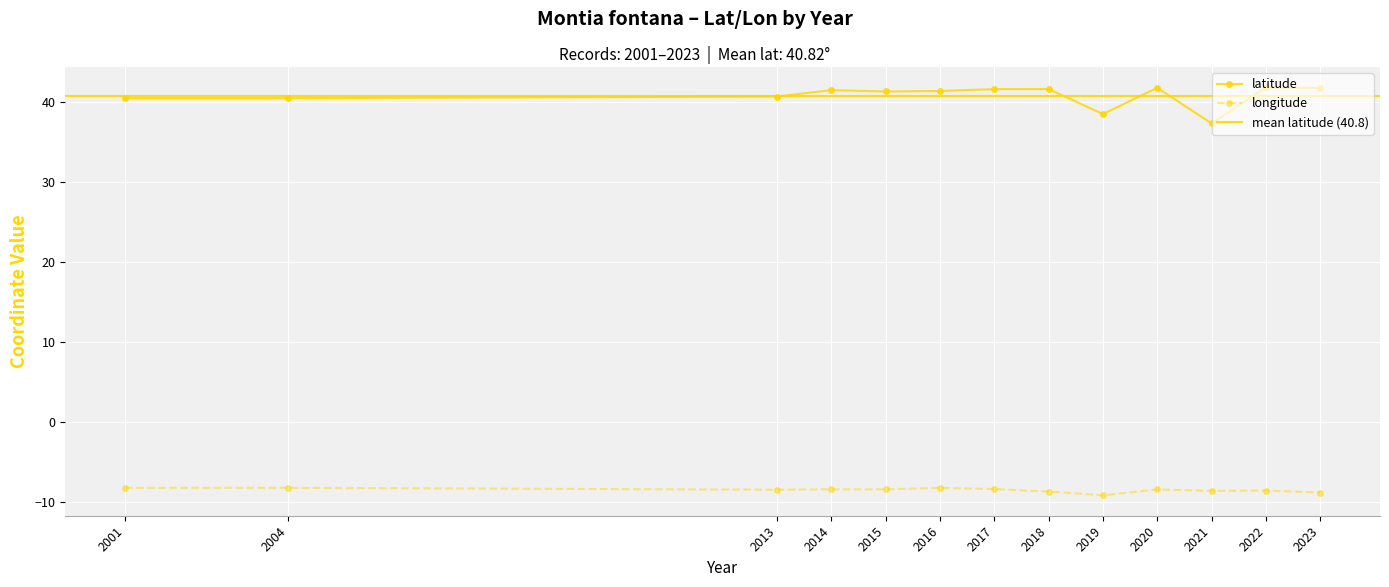

What is the minimum value for longitude?

-9.2